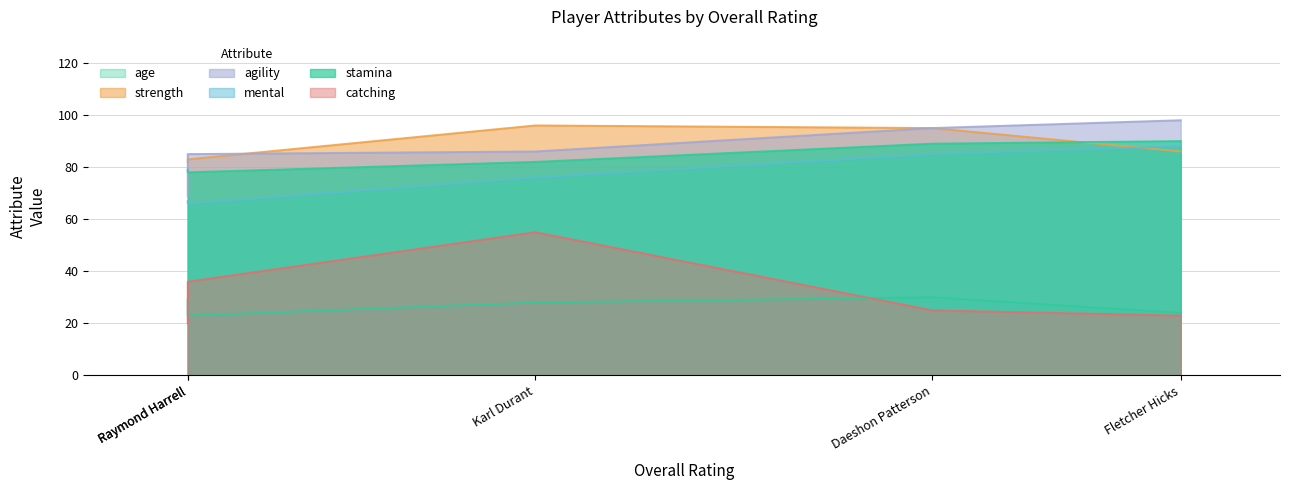

True or false: strength and age intersect in this chart.

False